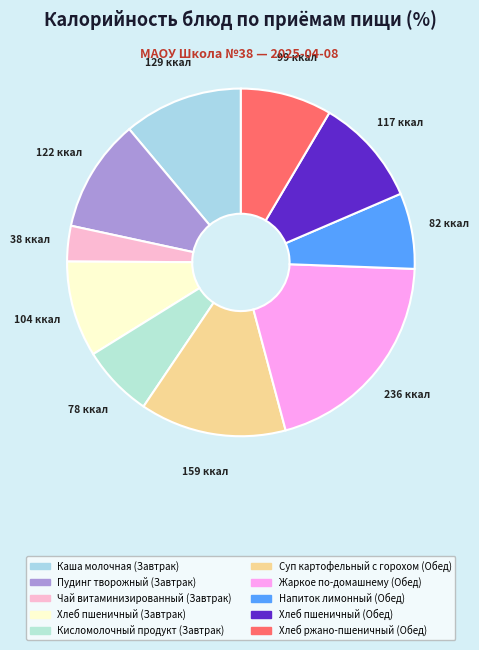

To the nearest percent, what is the average slice percentage?

10%